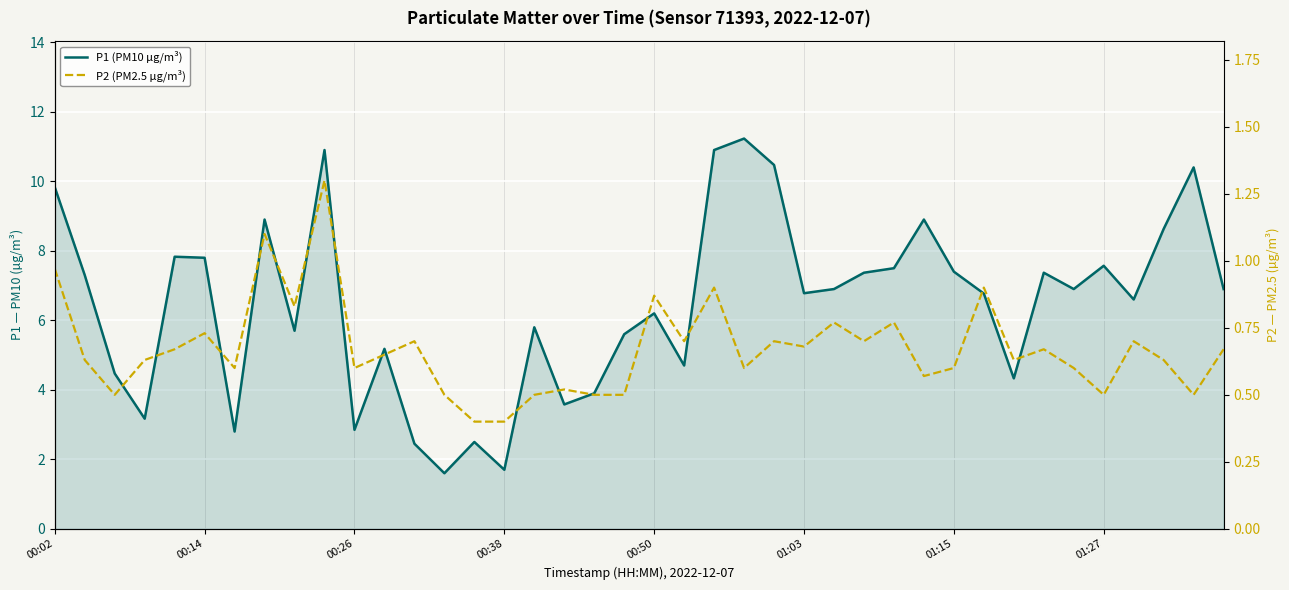

True or false: P2 (PM2.5 µg/m³) and P1 (PM10 µg/m³) cross at least once.

False